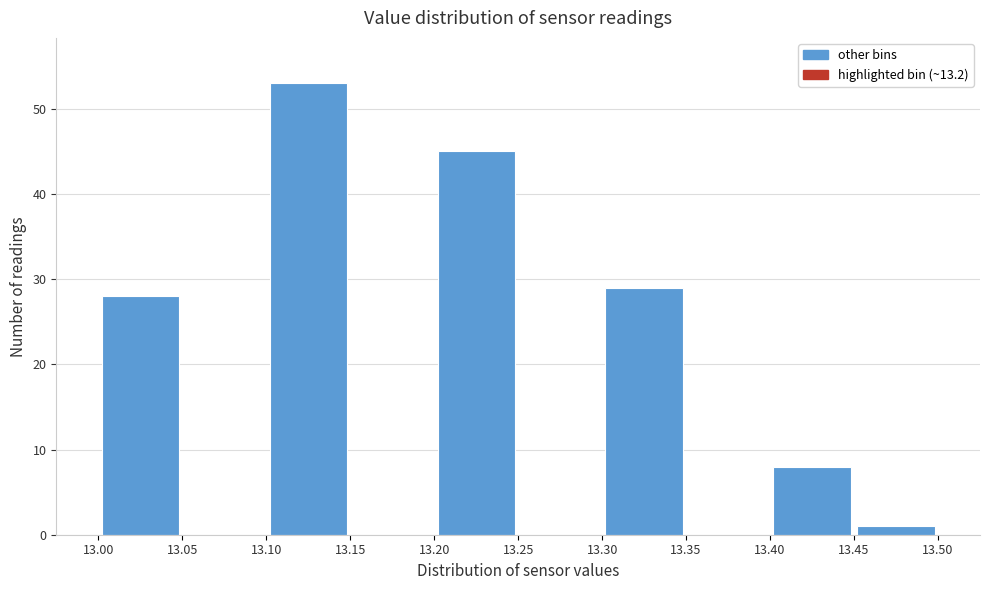

How tall is the bar that spans 13.00 to 13.05 on the x-axis? The values are not printed on the chart, so give them approximately, as read against the axis.

28